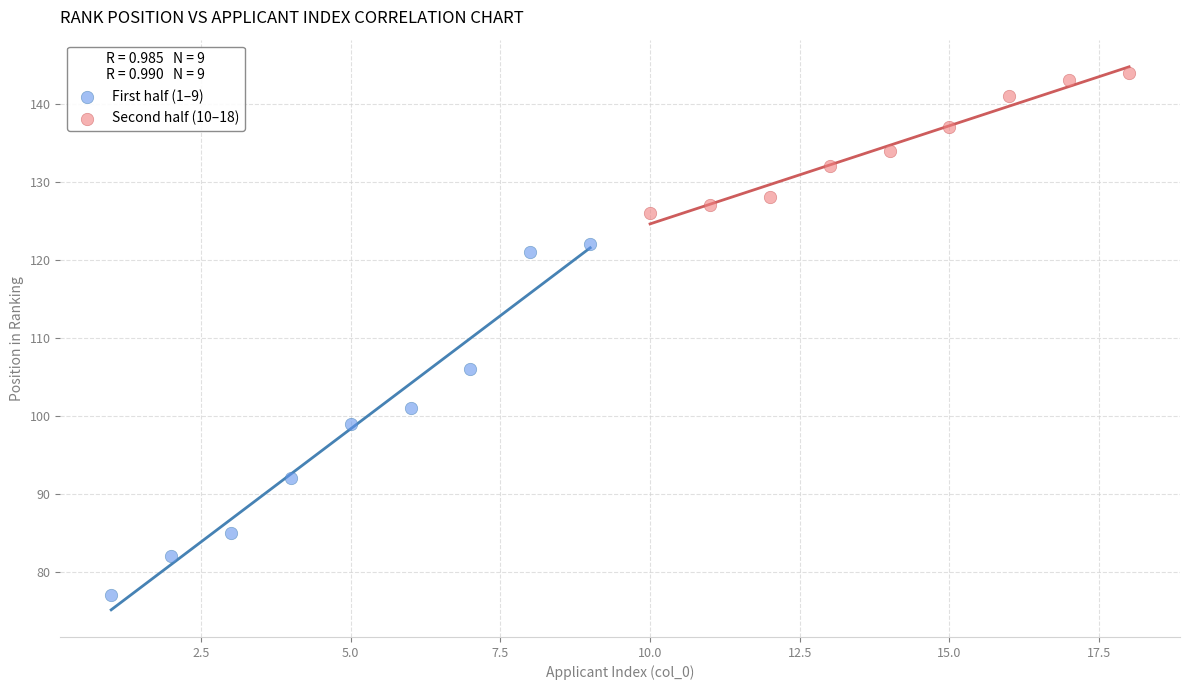

What are all the series names shown in the legend?

First half (1–9), Second half (10–18)